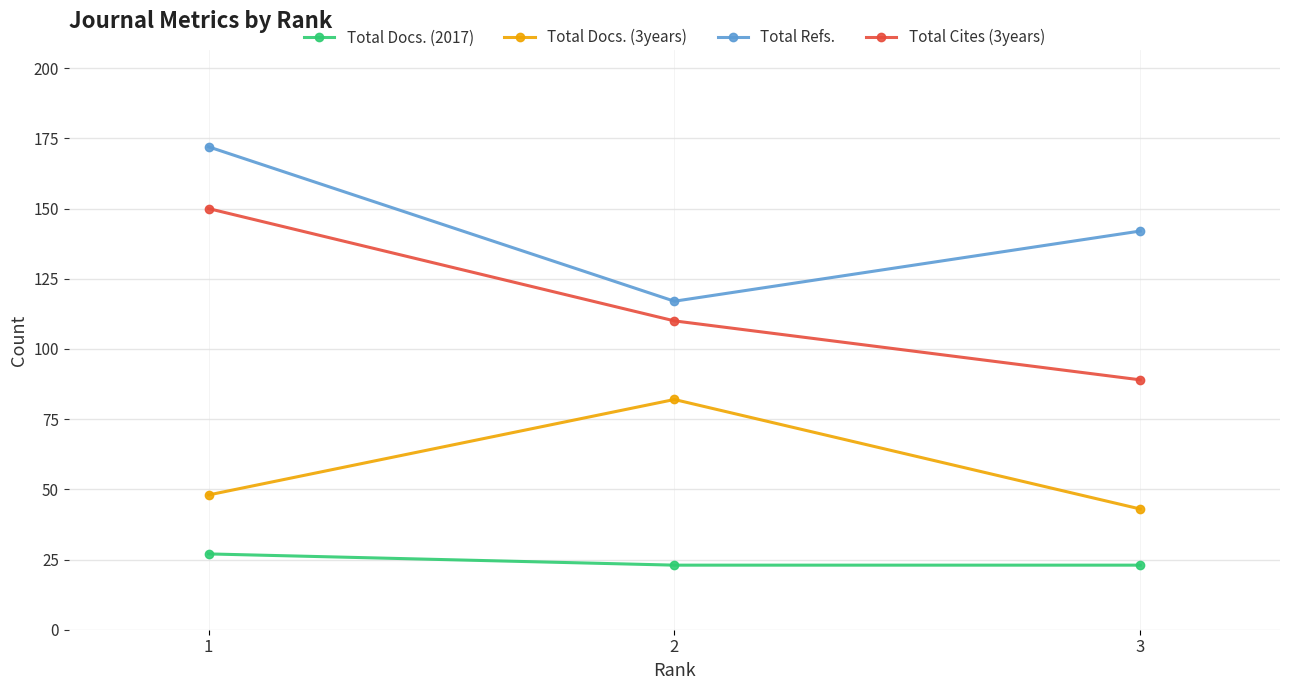

Read the Total Refs. value at 1.

172